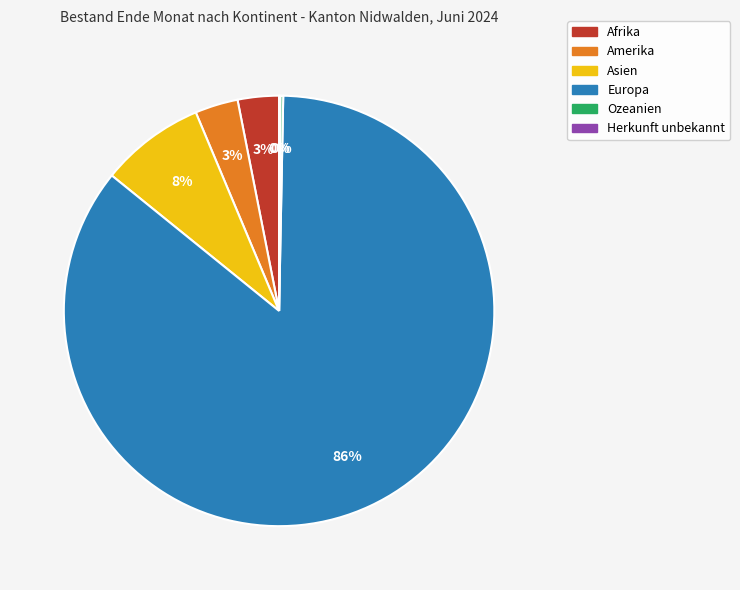

To the nearest percent, what is the average slice percentage?

17%